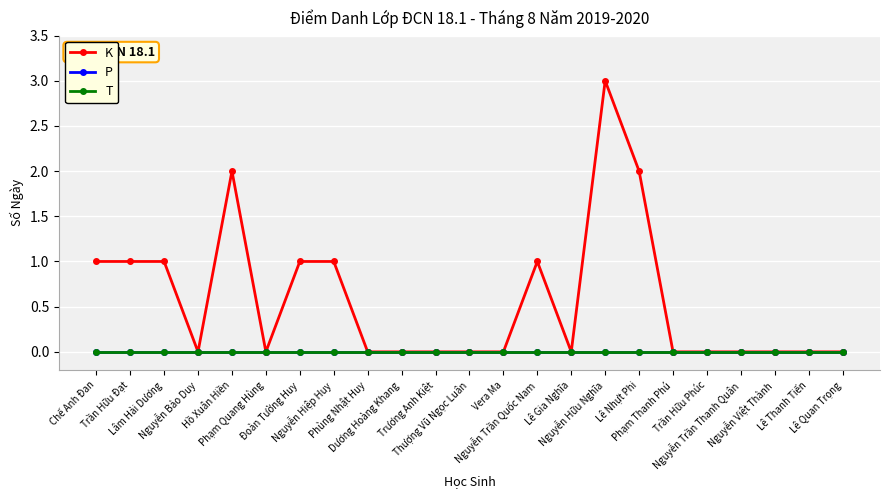

Does the chart have visible grid lines?

Yes